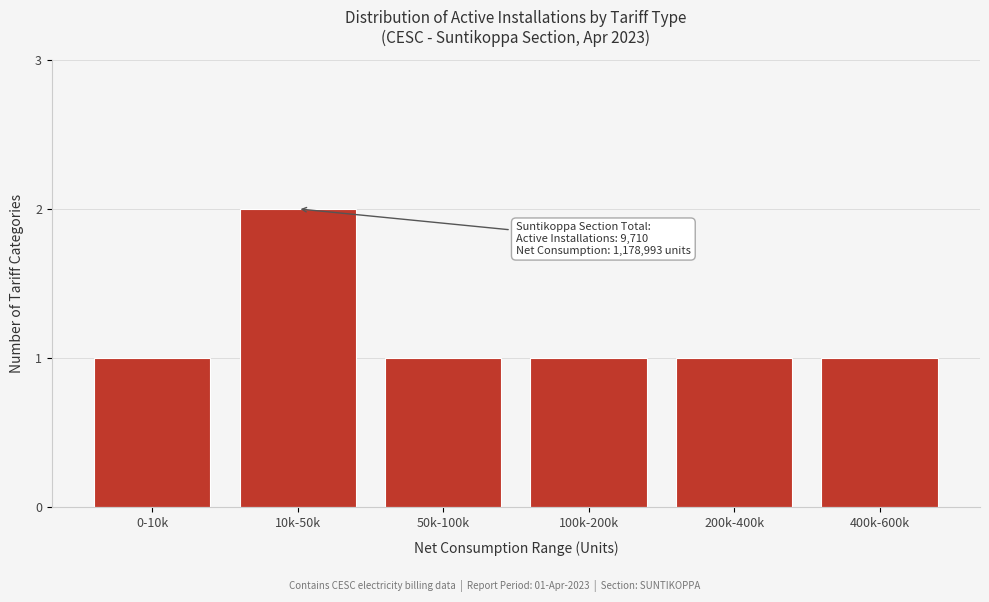

Reading left to right, extract all data points from this chart.

0-10k=1	10k-50k=2	50k-100k=1	100k-200k=1	200k-400k=1	400k-600k=1